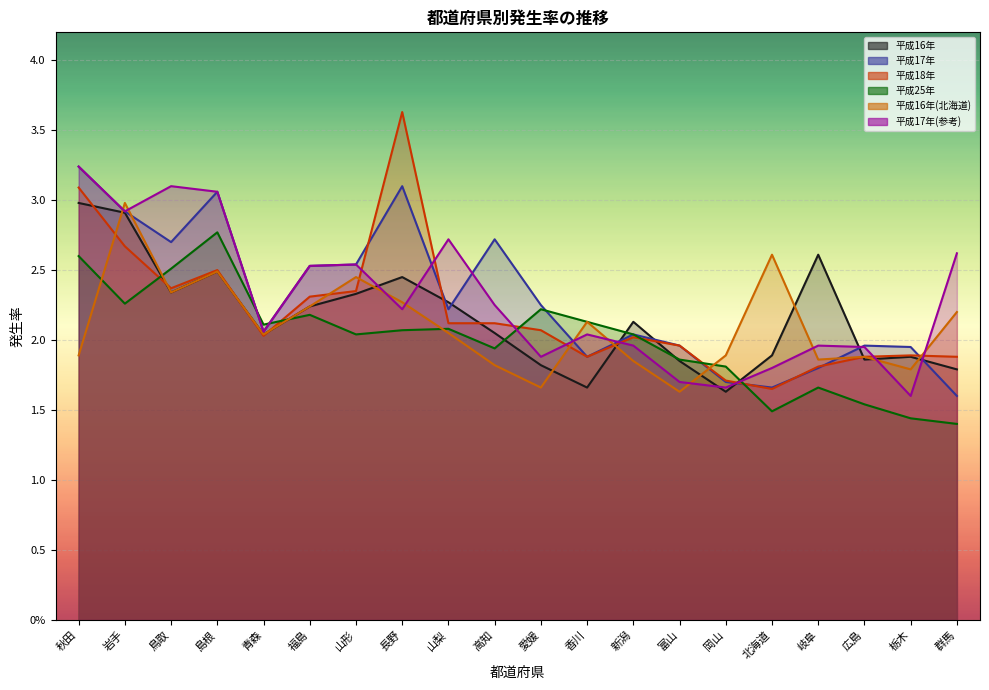

How many values in the 平成16年 series are below 2?

8